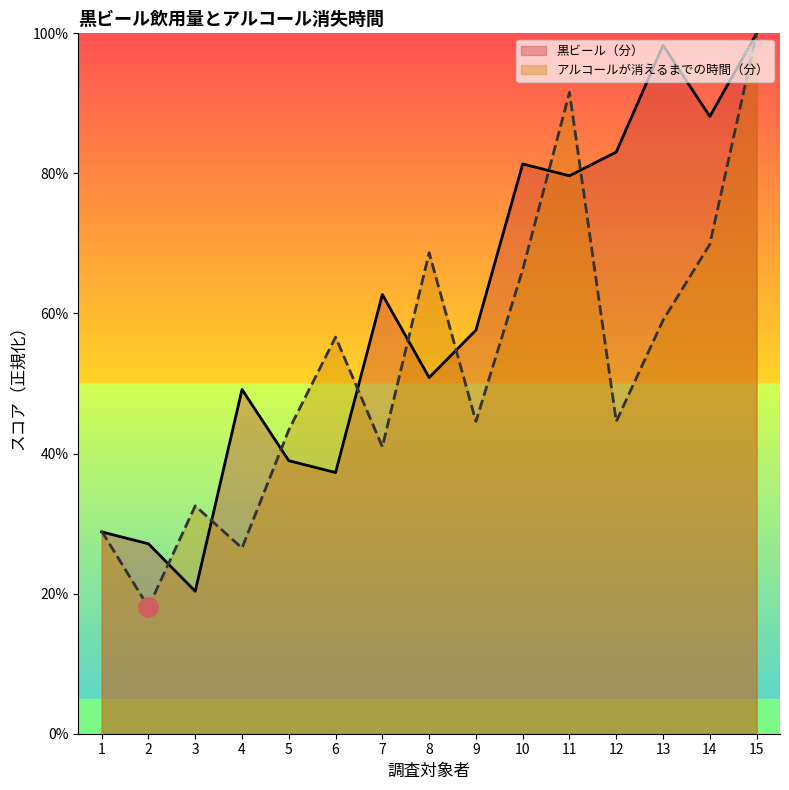

What is the difference between the highest and lowest values at 12?

38.5